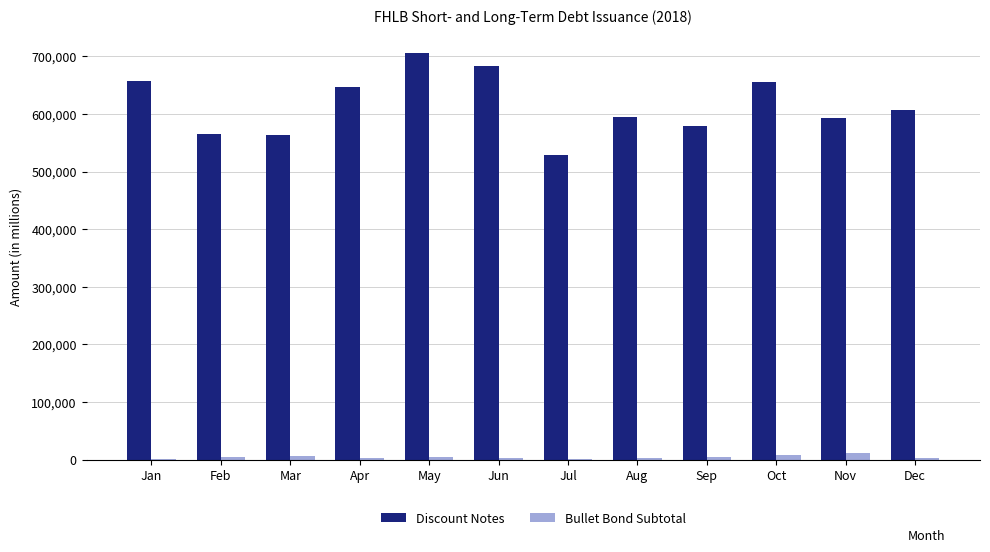

Are the bars horizontal?

No